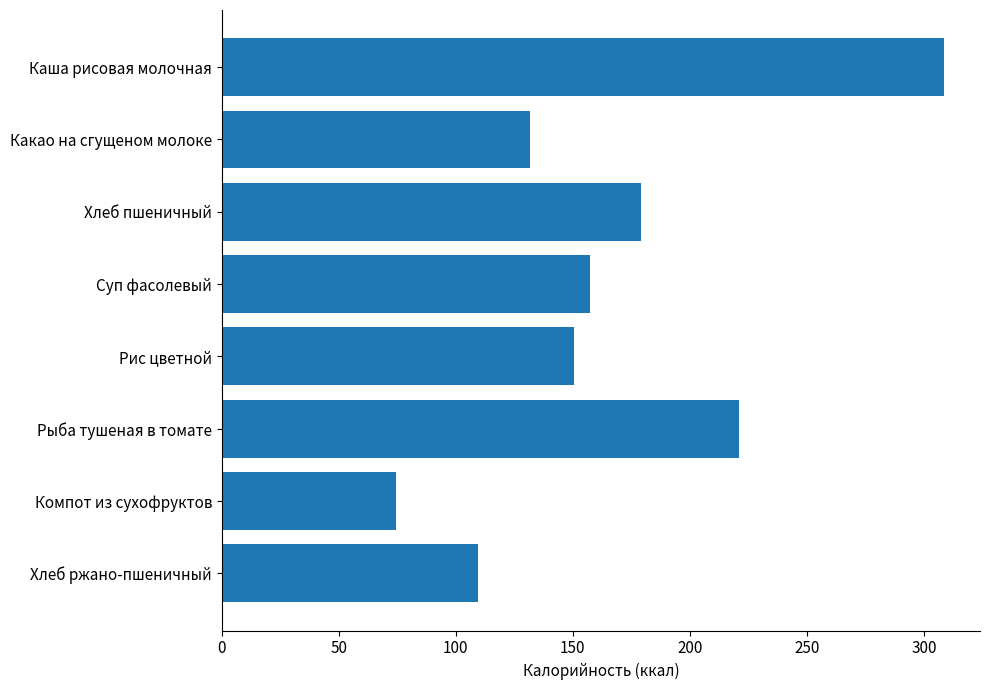

The chart shows a value of 66.6 at Рыба тушеная в томате. True or false?

False